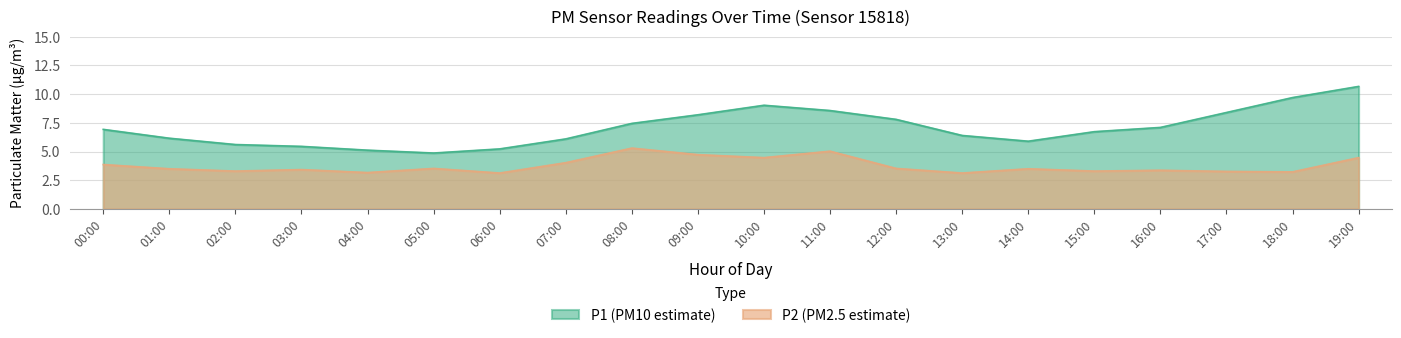

What position from the left is 14:00?

15